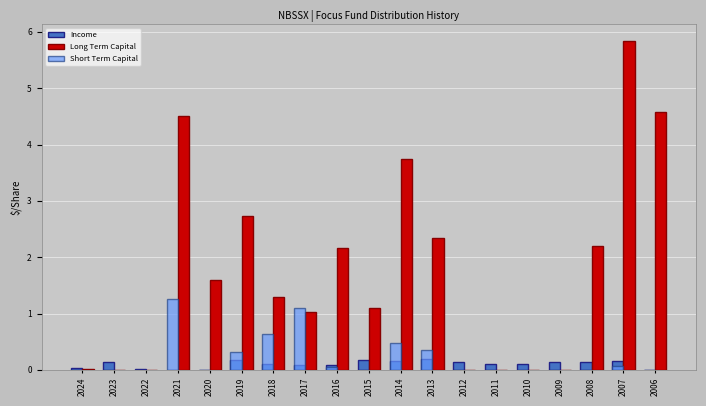

The Long Term Capital series shows 3.0 at 2023. True or false?

False